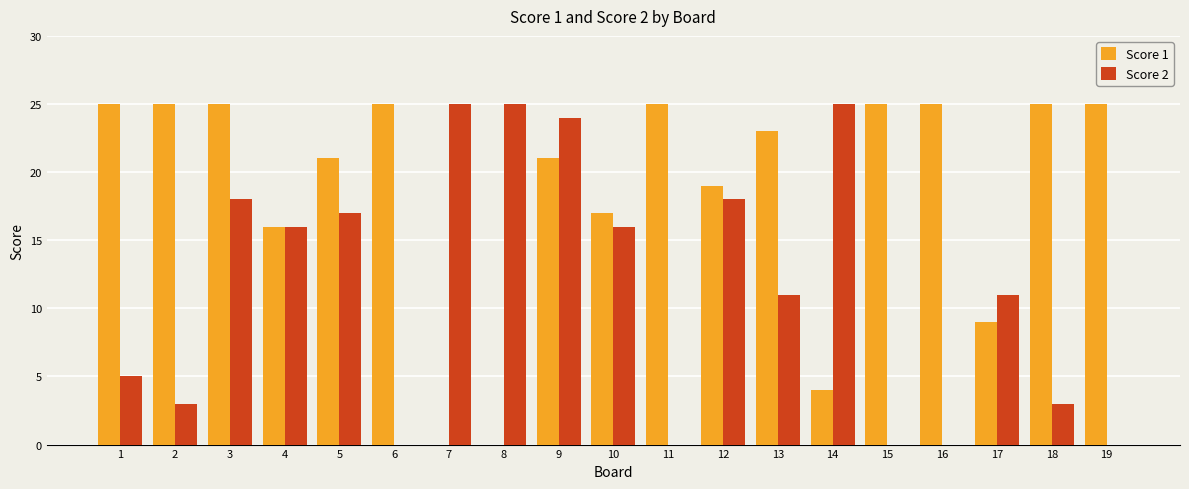

What is the maximum value shown in the chart?

25